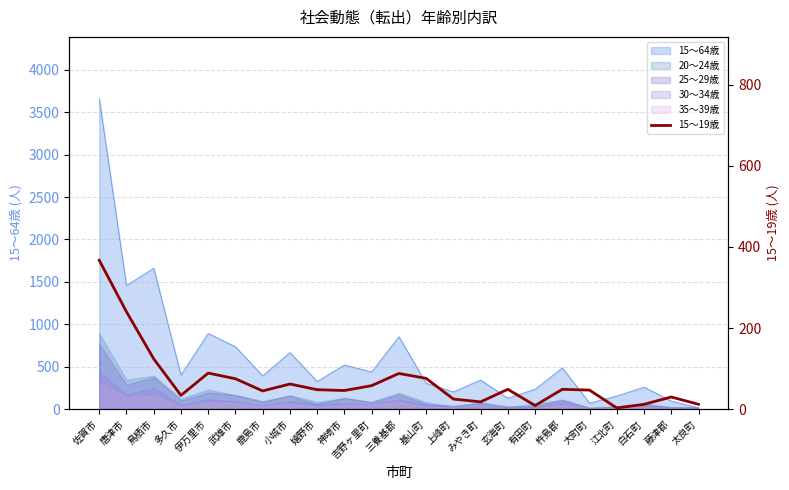

What is the difference between the second highest and second lowest values?

231